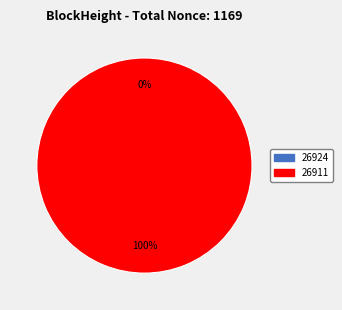

To the nearest percent, what is the combined percentage of 26924 and 26911?

100%